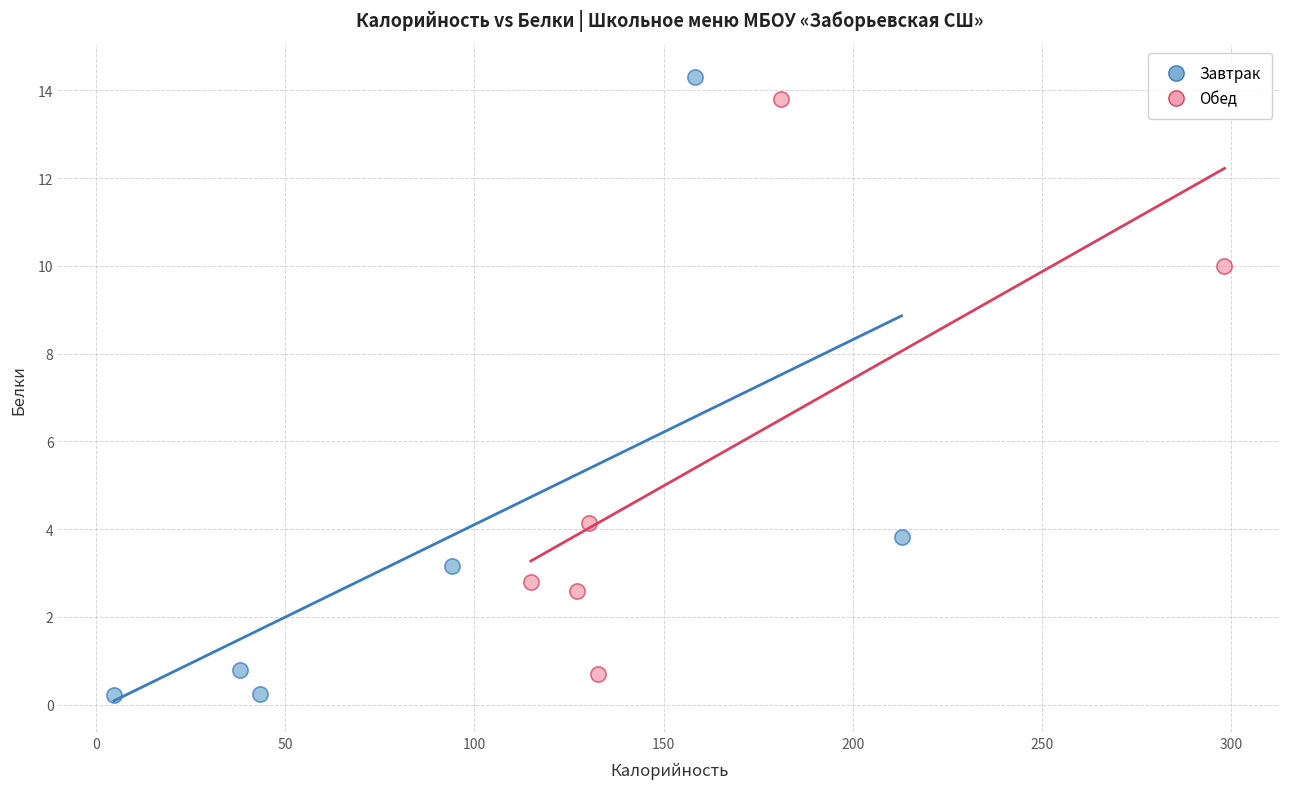

What are all the series names shown in the legend?

Завтрак, Обед